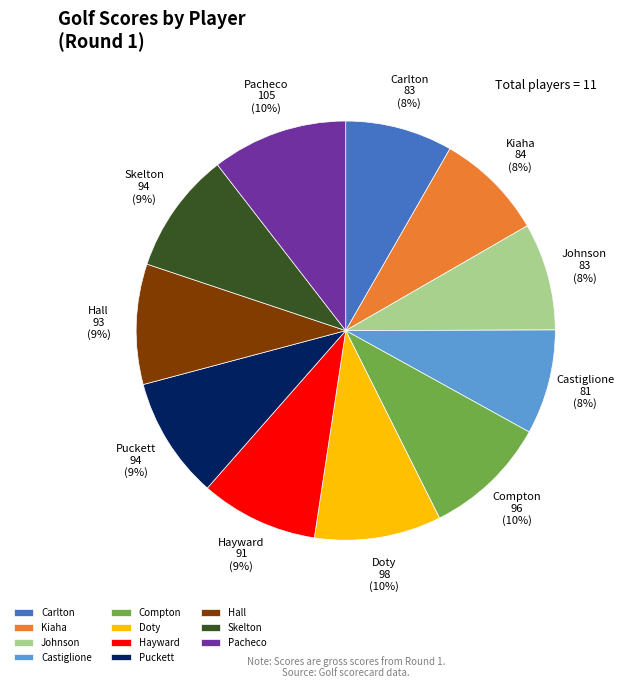

Approximately how many times larger is the value at Pacheco compared to Puckett?

1.1